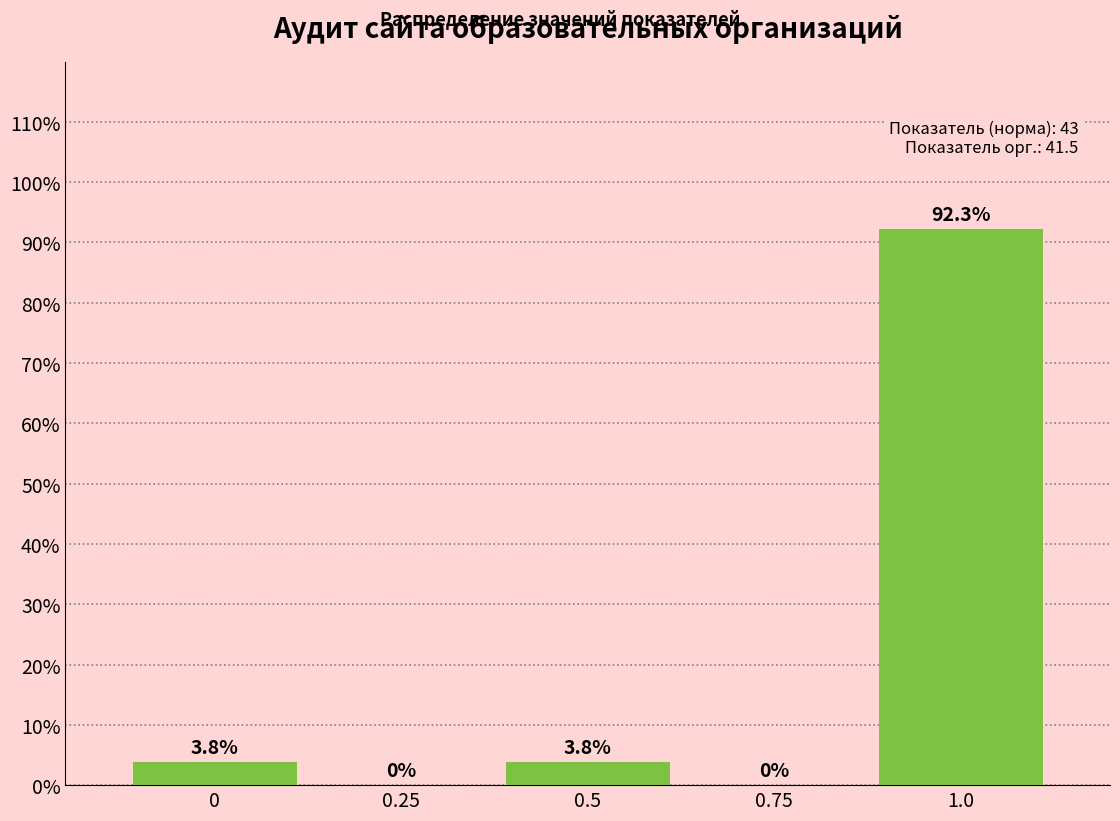

Reading left to right, list every bar in this chart as the range it spans on the x-axis followed by its height. The bar edges are not printed on the chart, so give them approximately, as read against the axis.

-0.125 to 0.125: 3.8
0.125 to 0.375: 0.0
0.375 to 0.625: 3.8
0.625 to 0.875: 0.0
0.875 to 1.125: 92.3